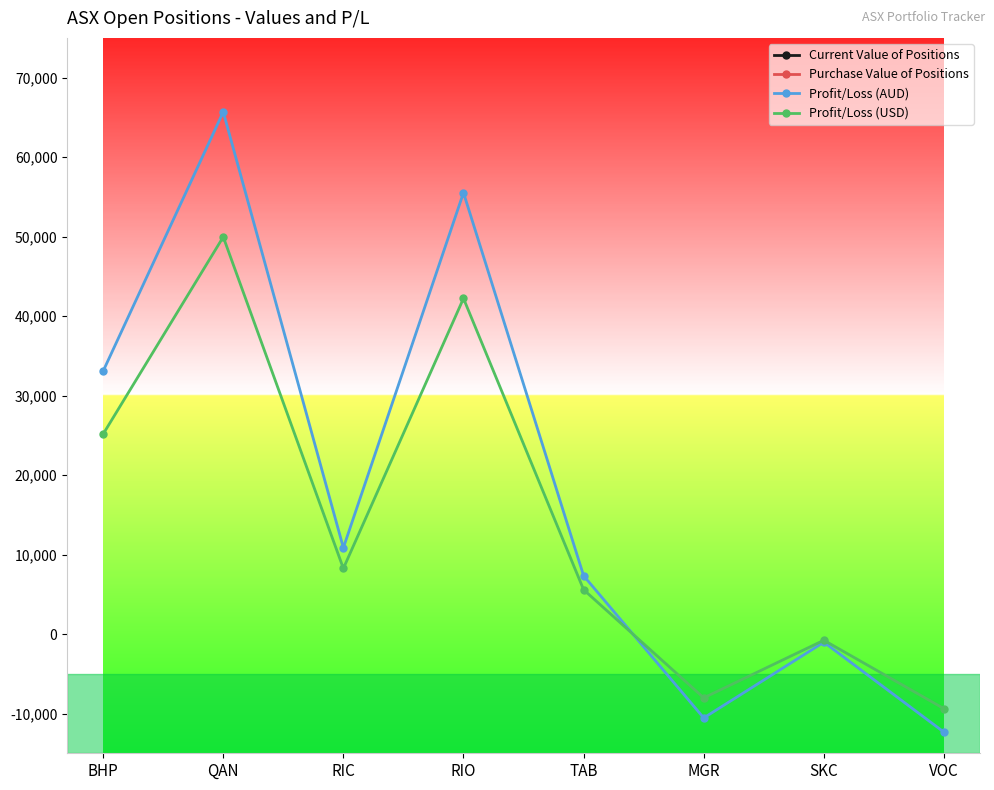

Which series has the largest total across all categories?

Current Value of Positions